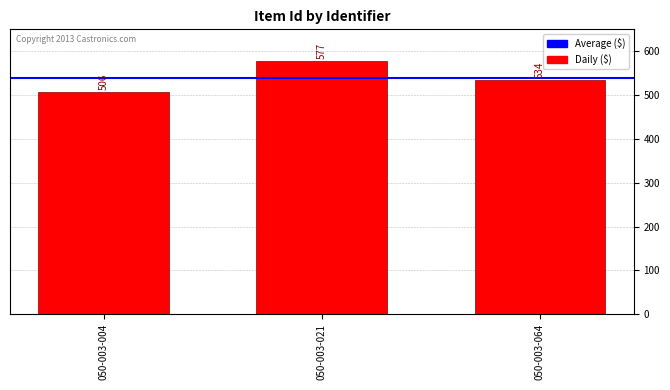

What is the value of the 1st bar from the left?

506